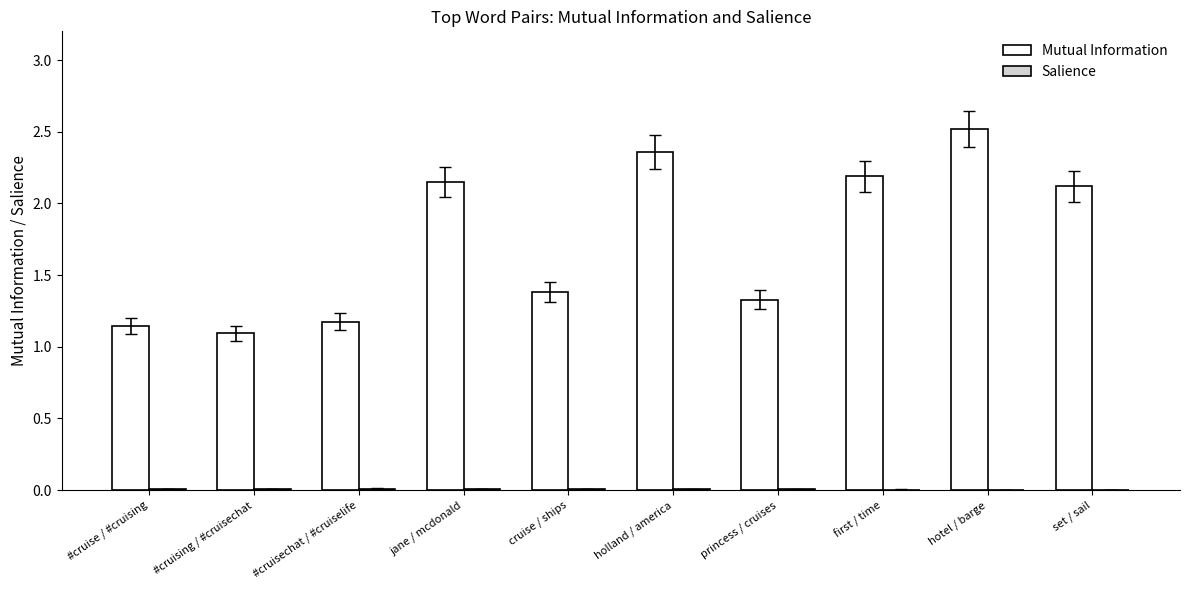

True or false: Mutual Information has a value of 2.5 at hotel / barge.

True